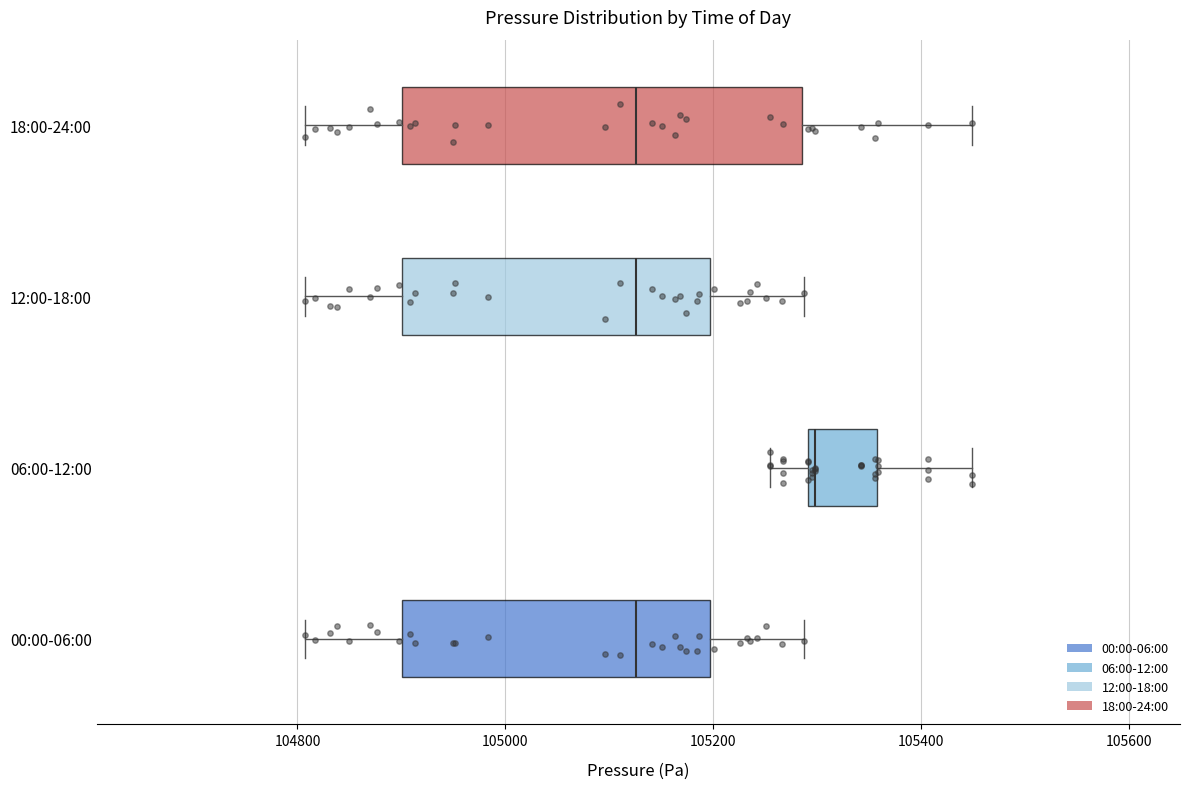

Comparing the boxes themselves (not the whiskers), which one is the widest?

18:00-24:00